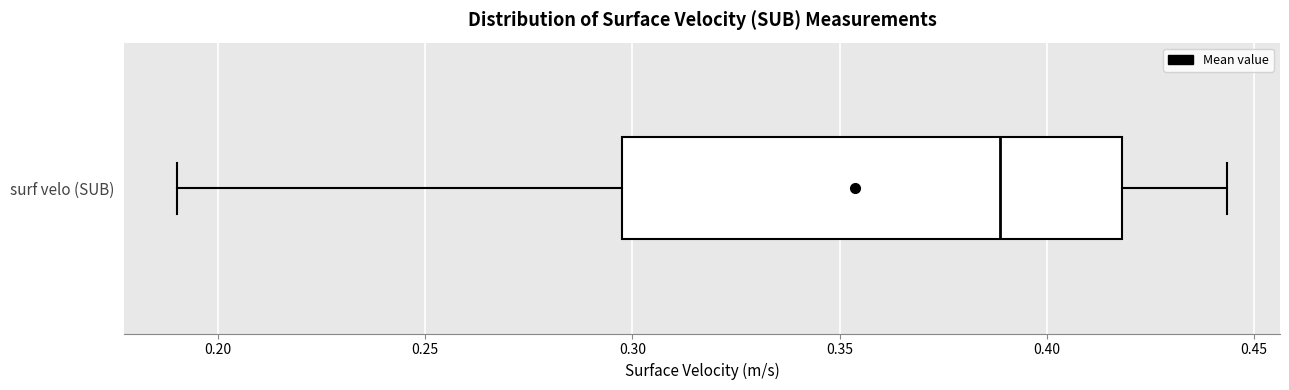

Read this box plot against the x-axis: the position of the median line, the range covered by the box, and the ends of both whiskers. The values are not printed on the chart, so give them approximately, as read against the axis.

median 0.390, box 0.295 to 0.420, whiskers 0.190 to 0.445